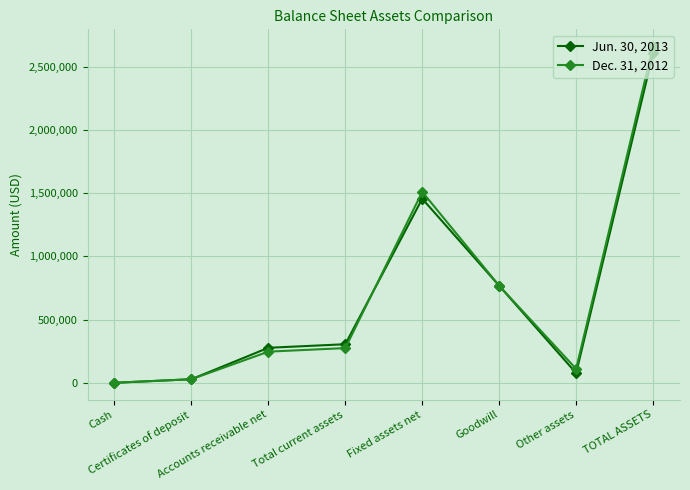

How many values in the Jun. 30, 2013 series are below 305038?

4